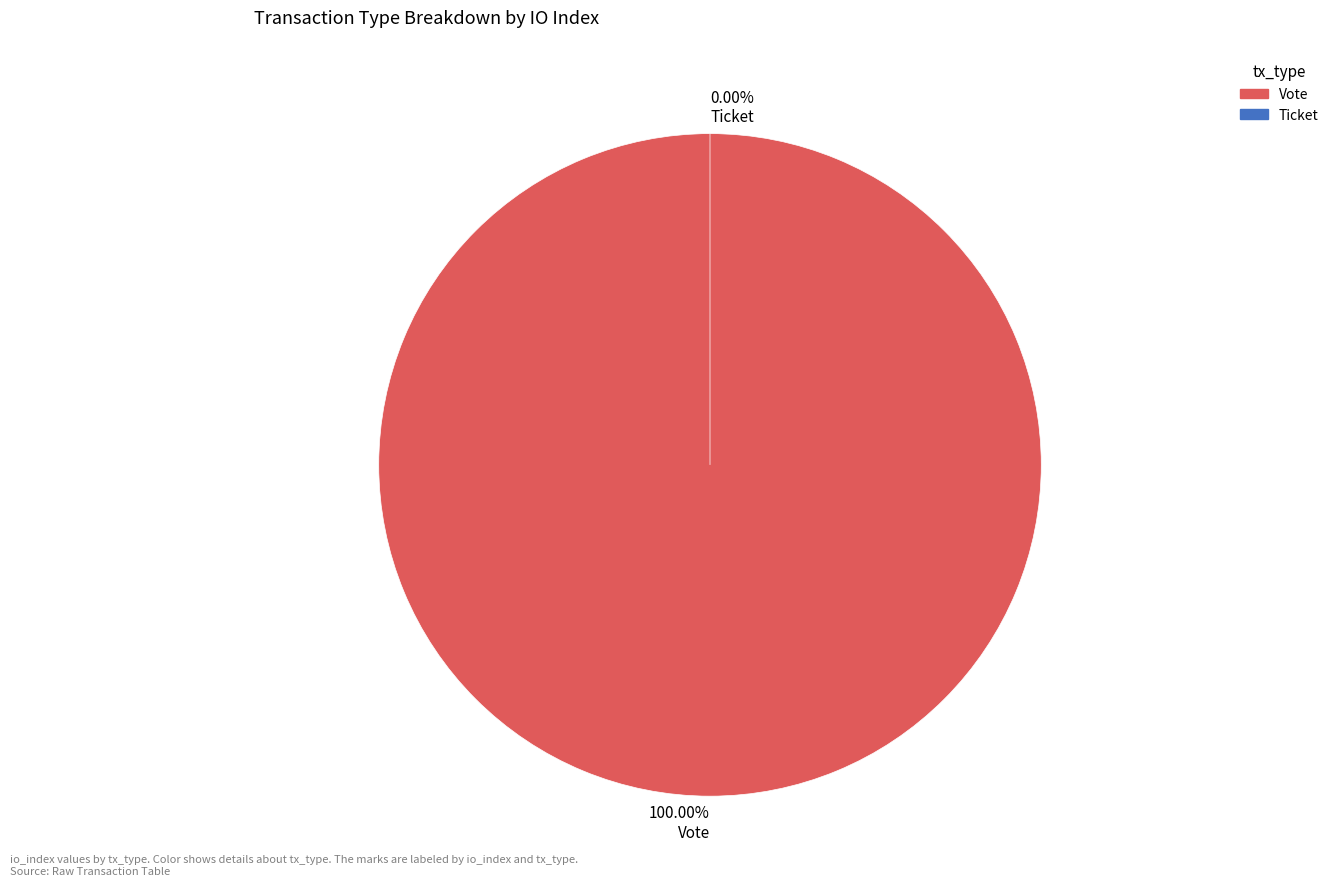

Does any single category account for the majority?

Yes